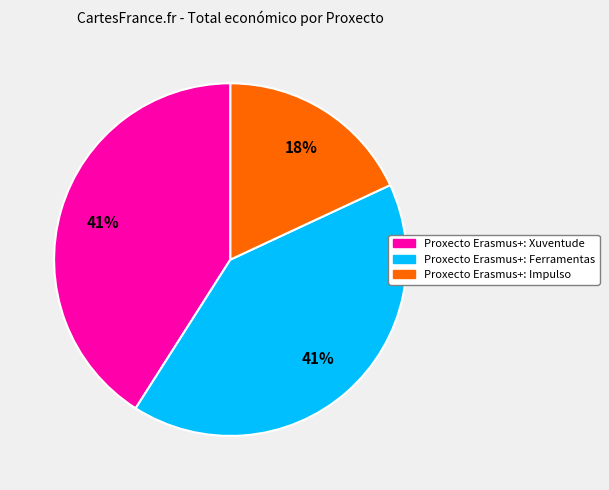

To the nearest percent, what is the combined percentage of Proxecto Erasmus+: Ferramentas and Proxecto Erasmus+: Impulso?

59%